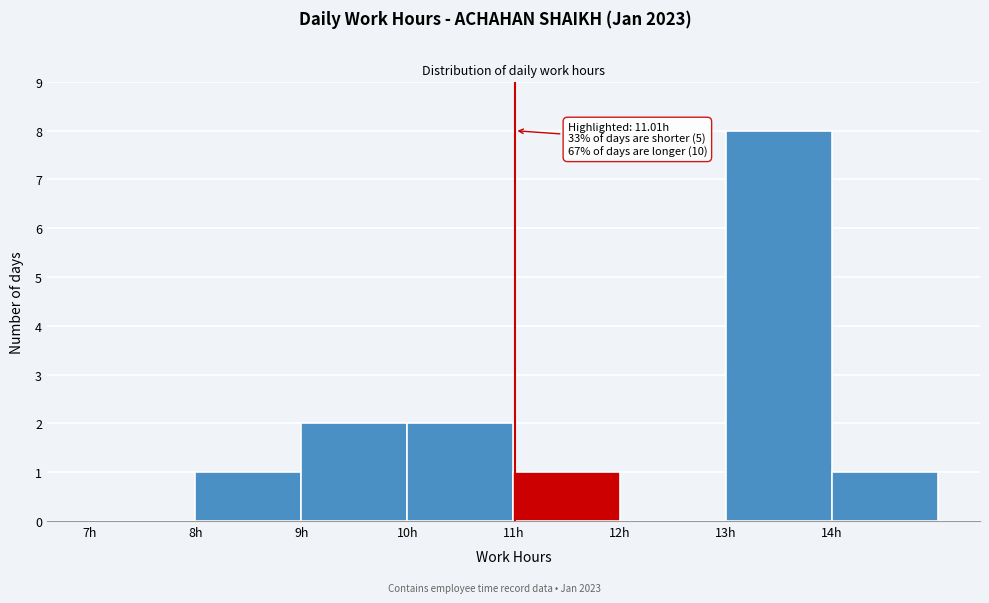

Which range on the x-axis has the tallest bar?

13 to 14